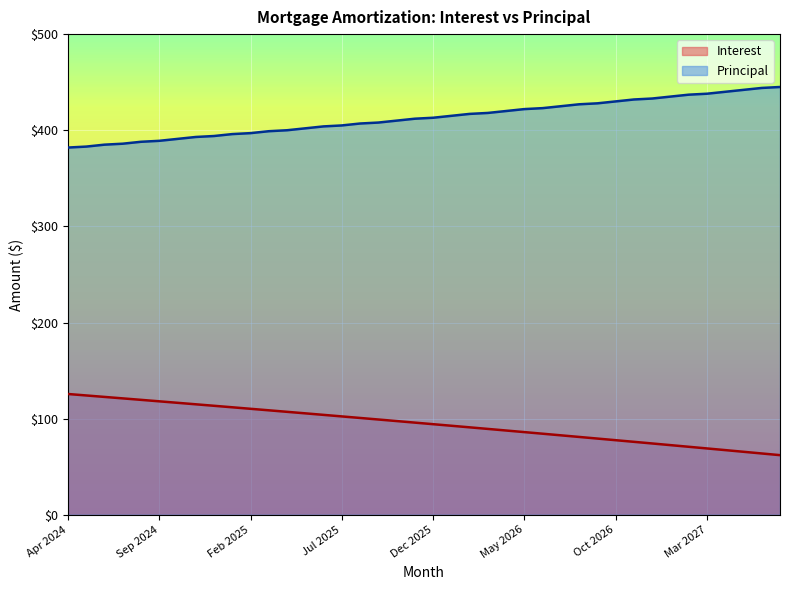

Which has a higher value, Nov 2024 or Sep 2025?

Nov 2024